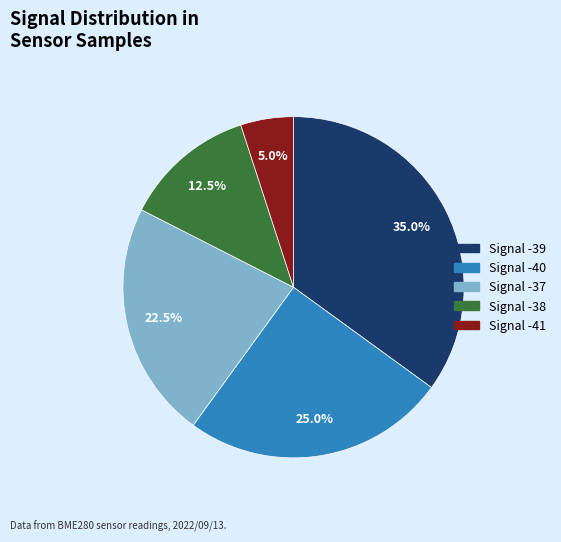

Does any single category account for the majority?

No